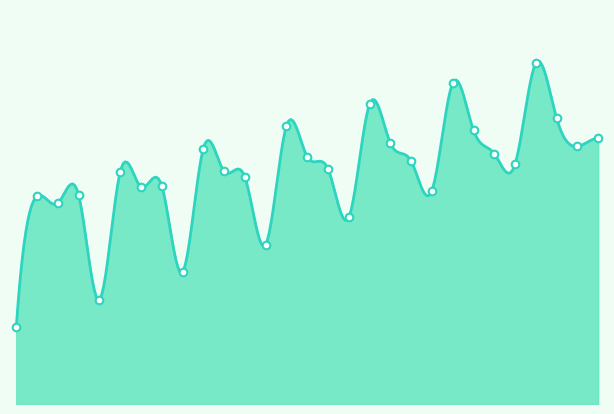

What is the ratio of the value at 6 to the value at 1?

6.0